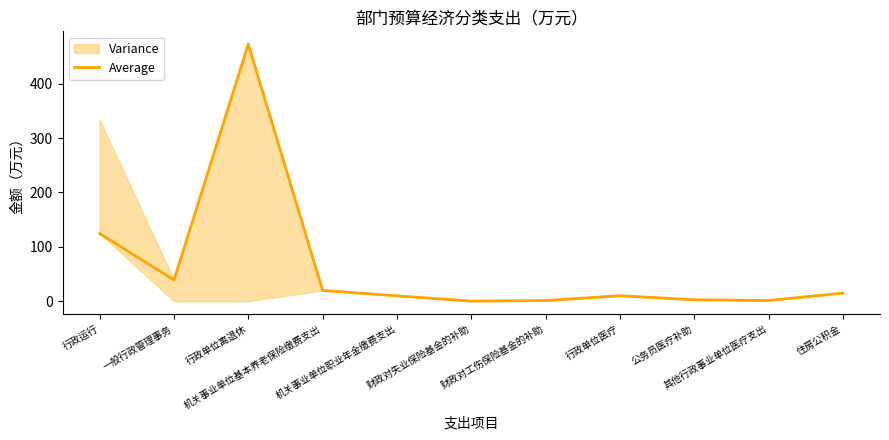

How many points are lower than both their immediate neighbors (excluding endpoints)?

3